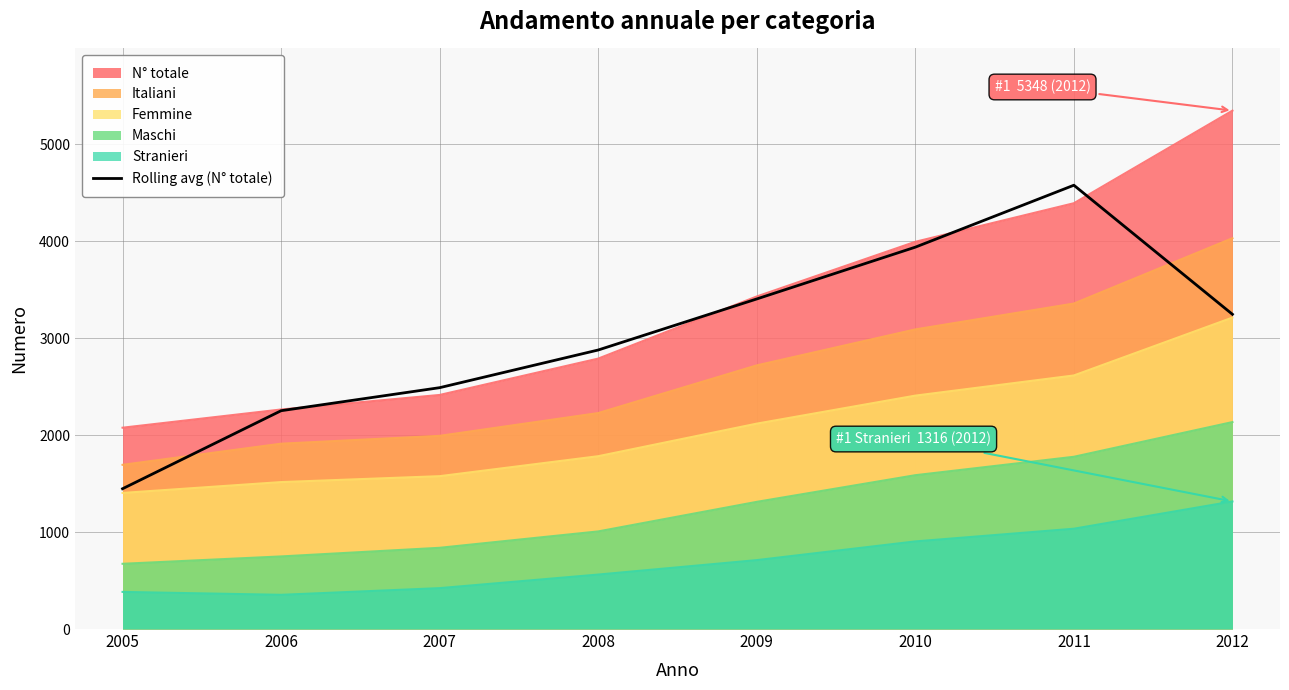

The chart shows a value of 1040.6 at 2007. True or false?

False